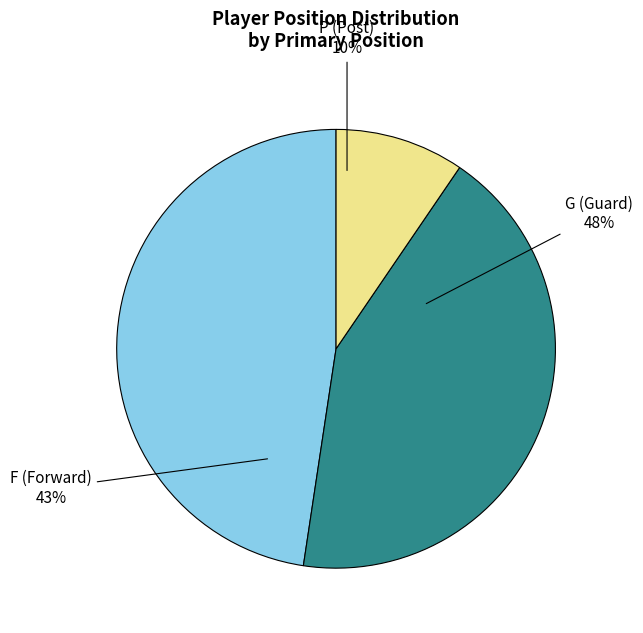

Does any single category account for the majority?

No